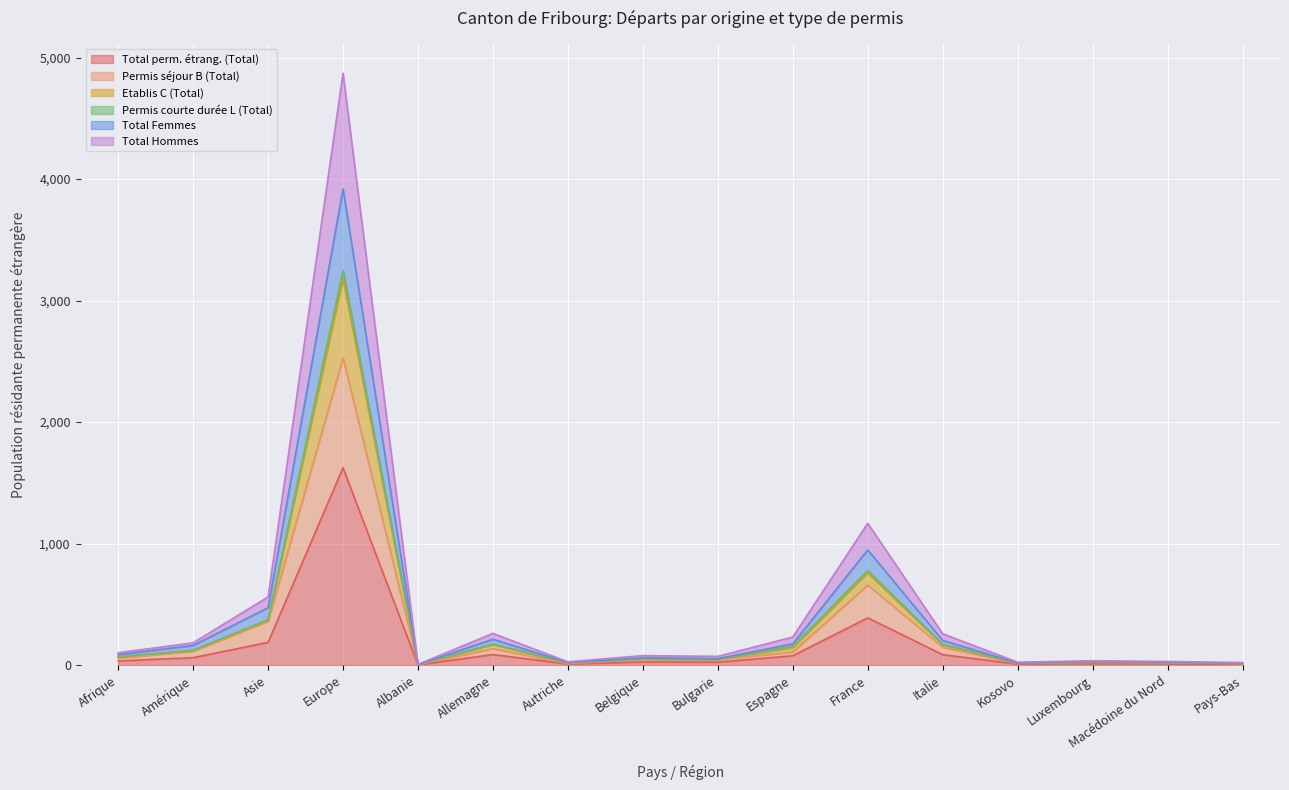

What is the greatest value displayed?

4872